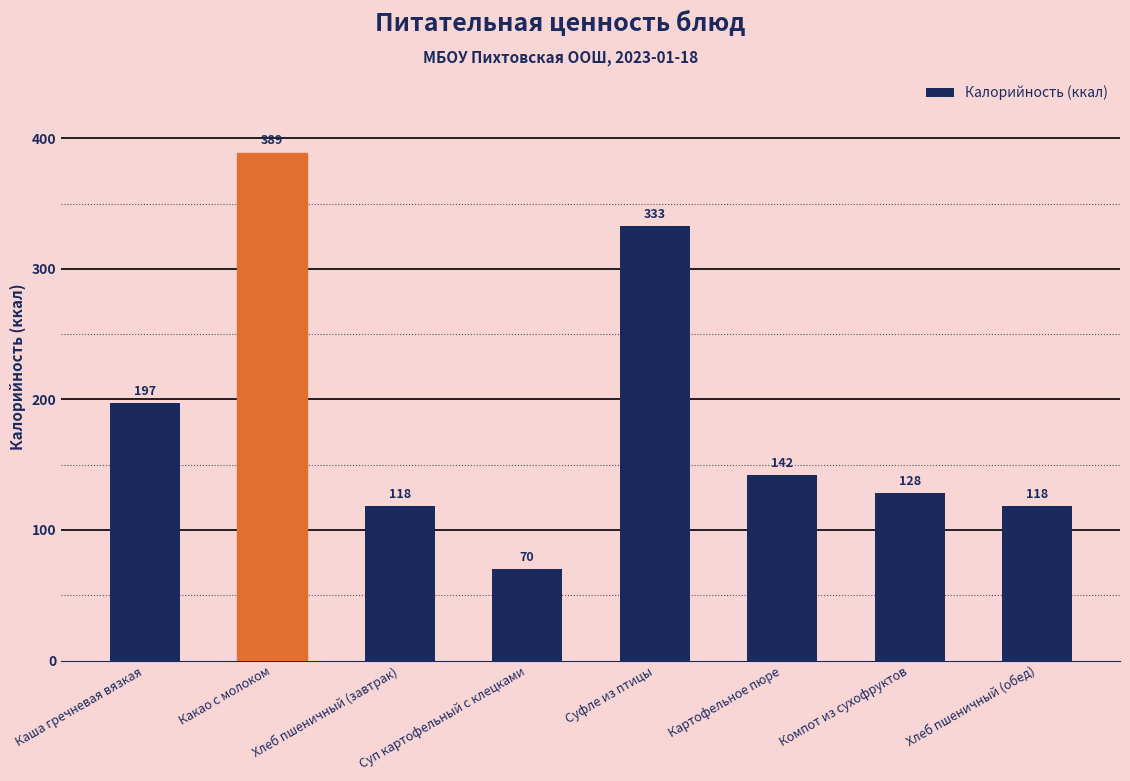

Which category has the lowest value across all series?

Суп картофельный с клецками